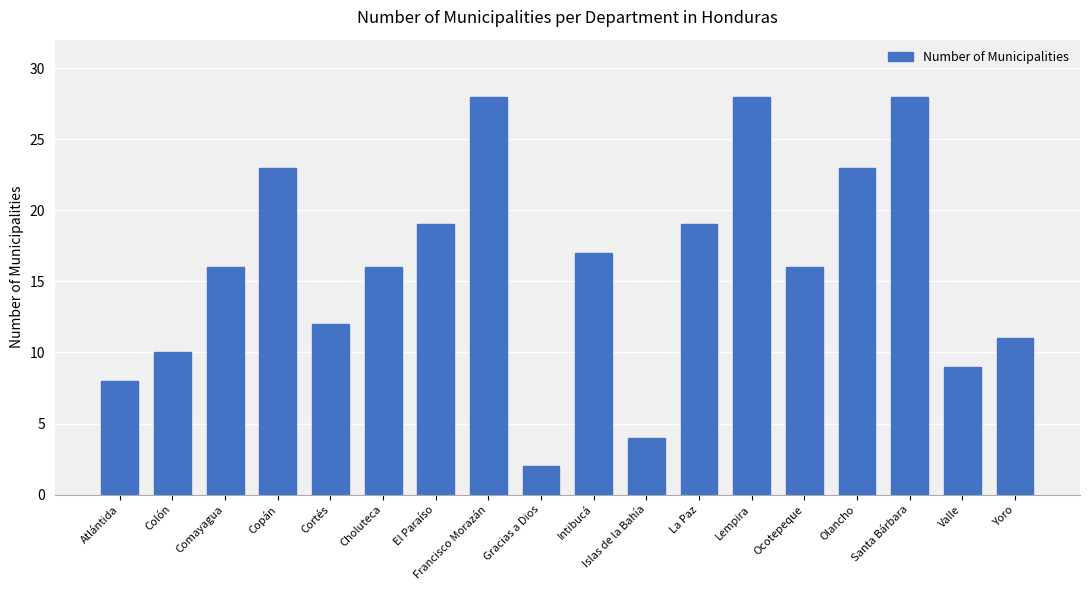

What is the average value?

16